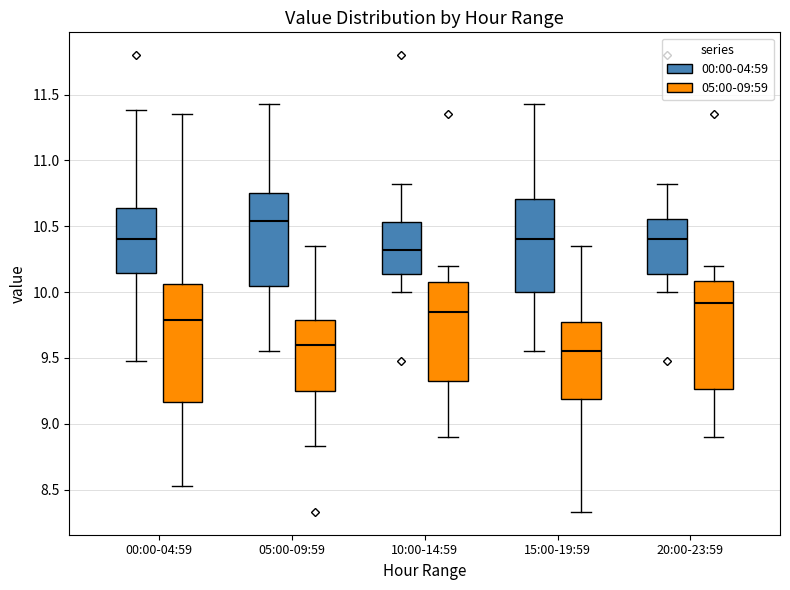

Reading left to right, read every box against the y-axis: the position of its median line, the range the box covers, and the ends of its whiskers. The values are not printed on the chart, so give them approximately, as read against the axis.

00:00-04:59 (00:00-04:59): median 10.40, box 10.15 to 10.65, whiskers 9.50 to 11.40
00:00-04:59 (05:00-09:59): median 9.80, box 9.15 to 10.05, whiskers 8.55 to 11.35
05:00-09:59 (00:00-04:59): median 10.55, box 10.05 to 10.75, whiskers 9.55 to 11.45
05:00-09:59 (05:00-09:59): median 9.60, box 9.25 to 9.80, whiskers 8.85 to 10.35
10:00-14:59 (00:00-04:59): median 10.30, box 10.15 to 10.55, whiskers 10.00 to 10.80
10:00-14:59 (05:00-09:59): median 9.85, box 9.35 to 10.10, whiskers 8.90 to 10.20
15:00-19:59 (00:00-04:59): median 10.40, box 10.00 to 10.70, whiskers 9.55 to 11.45
15:00-19:59 (05:00-09:59): median 9.55, box 9.20 to 9.80, whiskers 8.35 to 10.35
20:00-23:59 (00:00-04:59): median 10.40, box 10.15 to 10.55, whiskers 10.00 to 10.80
20:00-23:59 (05:00-09:59): median 9.90, box 9.25 to 10.10, whiskers 8.90 to 10.20